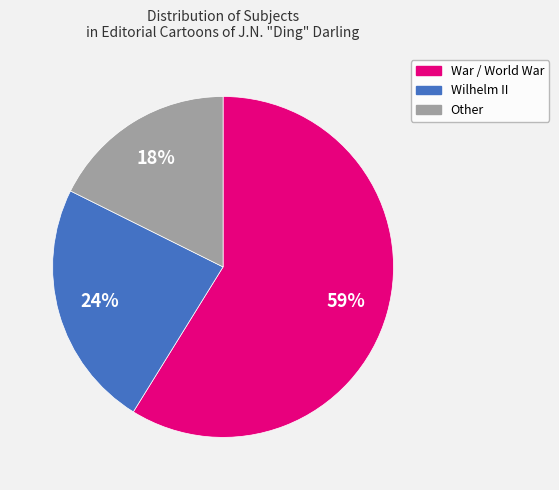

To the nearest percent, what is the difference between the largest and smallest slice percentages?

41%